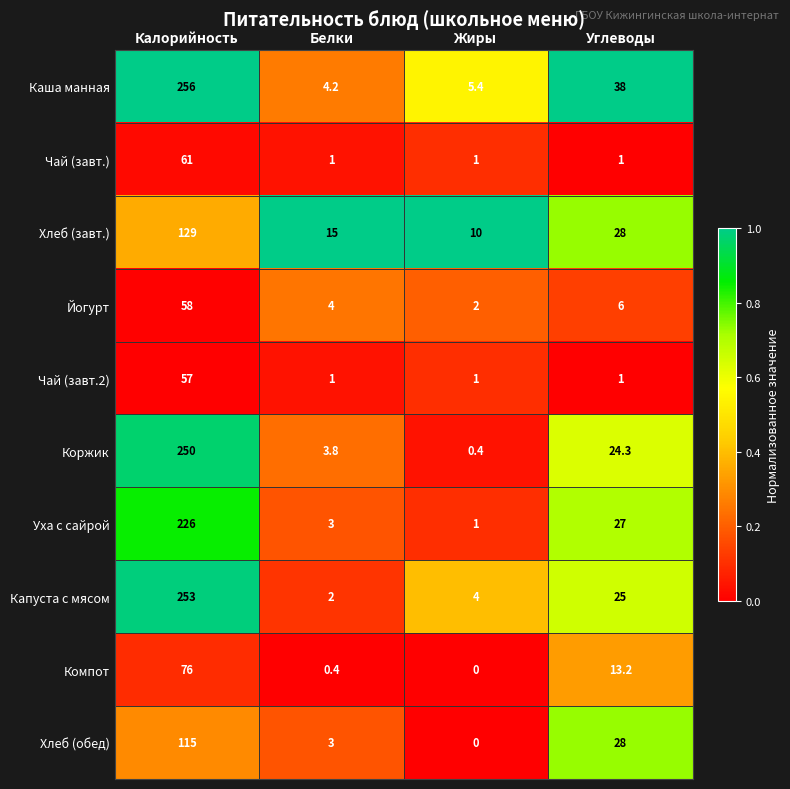

Is it true that Капуста с мясом equals 25.0 at Углеводы?

True